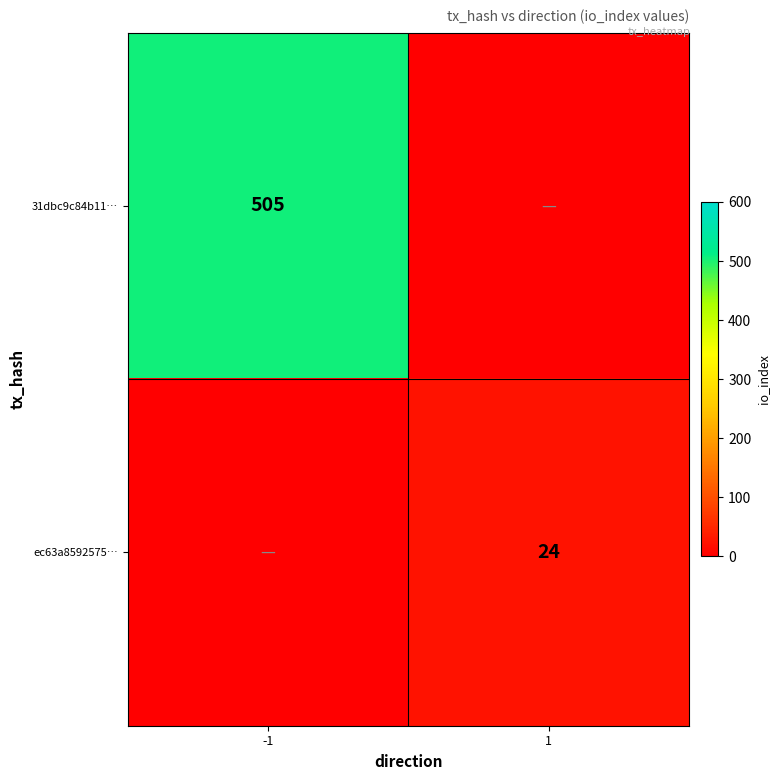

The 31dbc9c84b11… series shows 239 at -1. True or false?

False